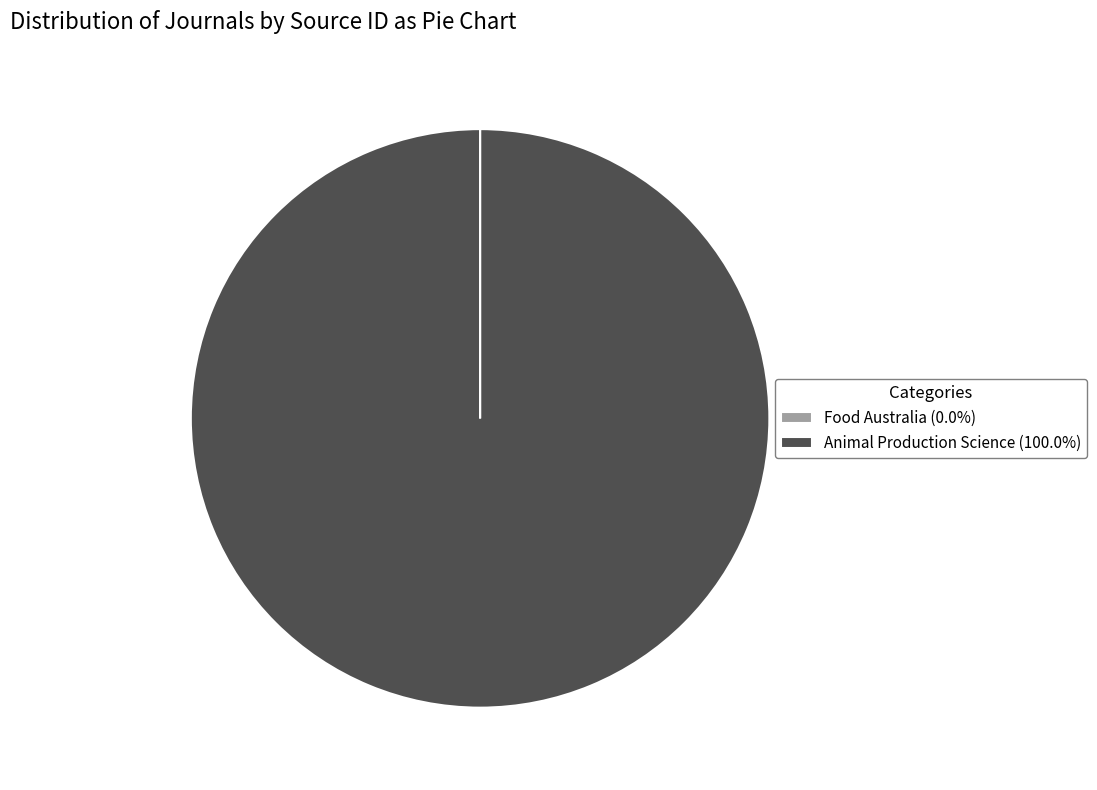

Is there a majority slice in this chart?

Yes